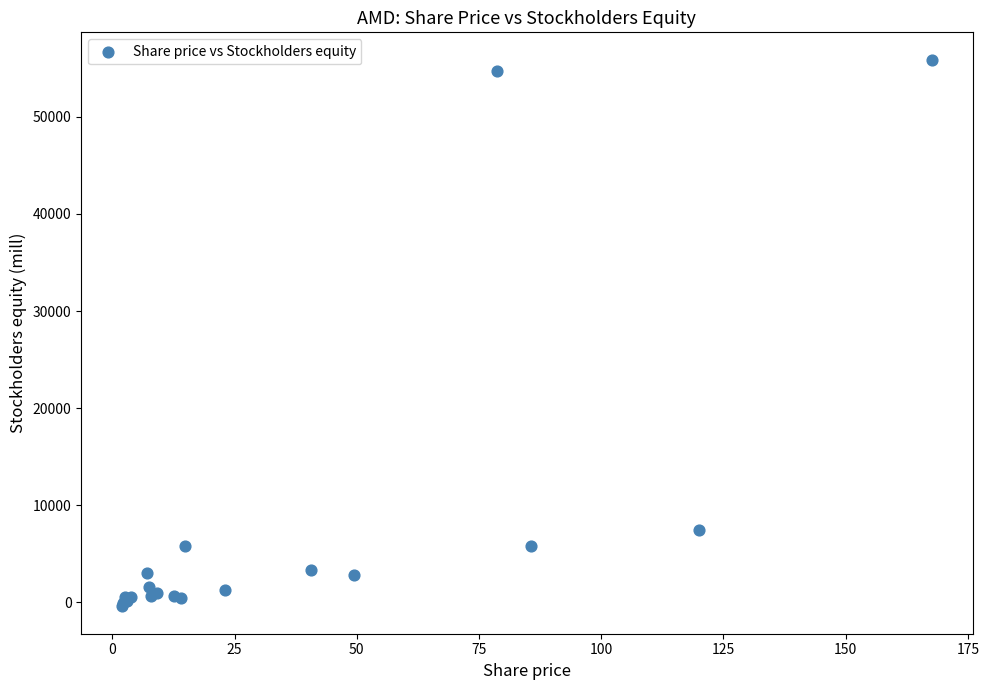

What Y value in the scatter plot is closest to 27740?

7497